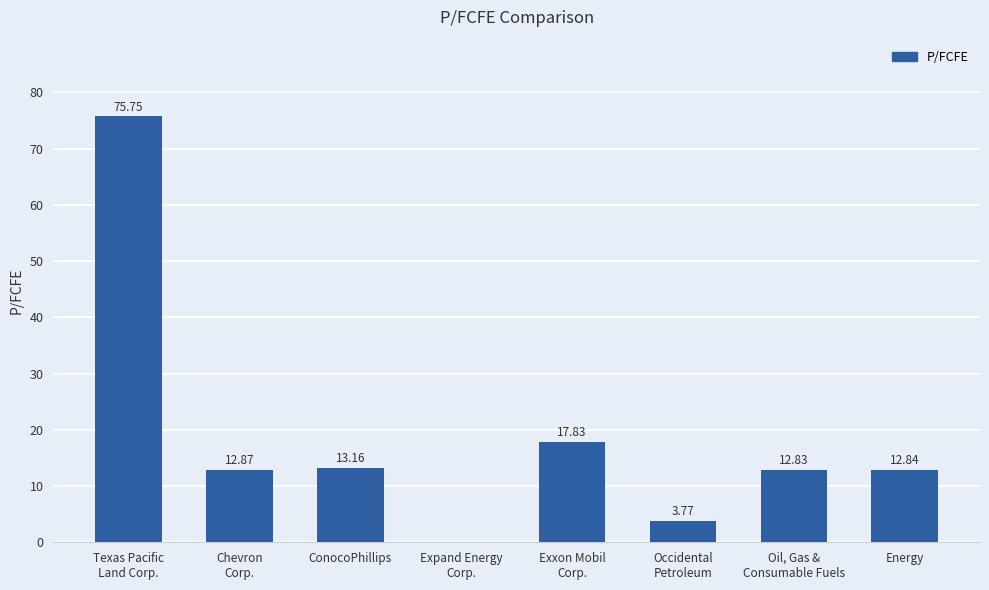

At which category does the chart reach its peak across all series?

Texas Pacific
Land Corp.